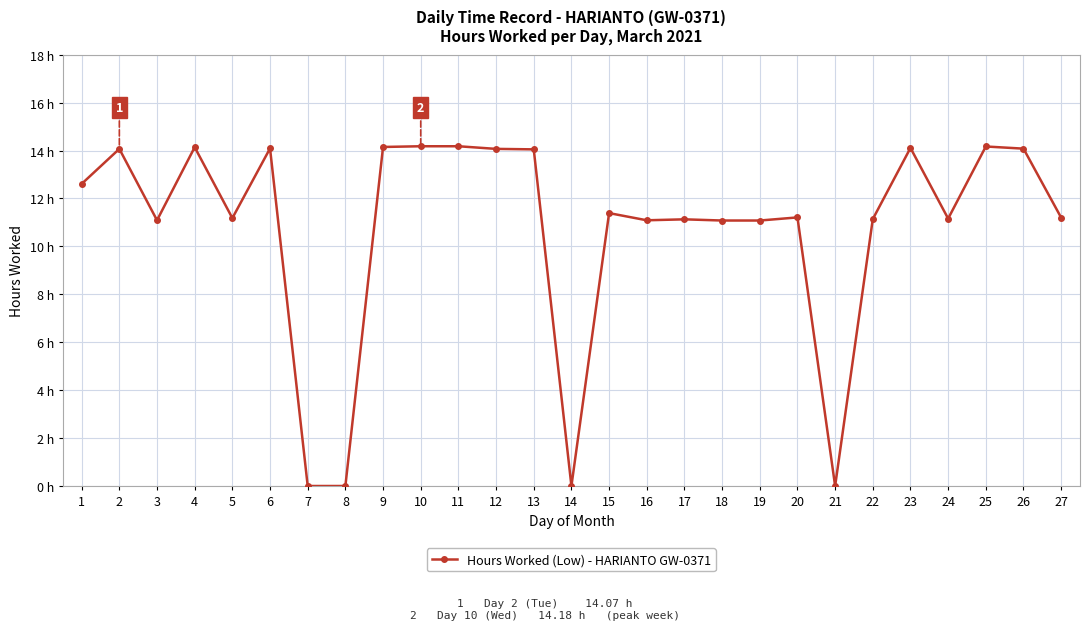

Which has a higher value, 19 or 4?

4